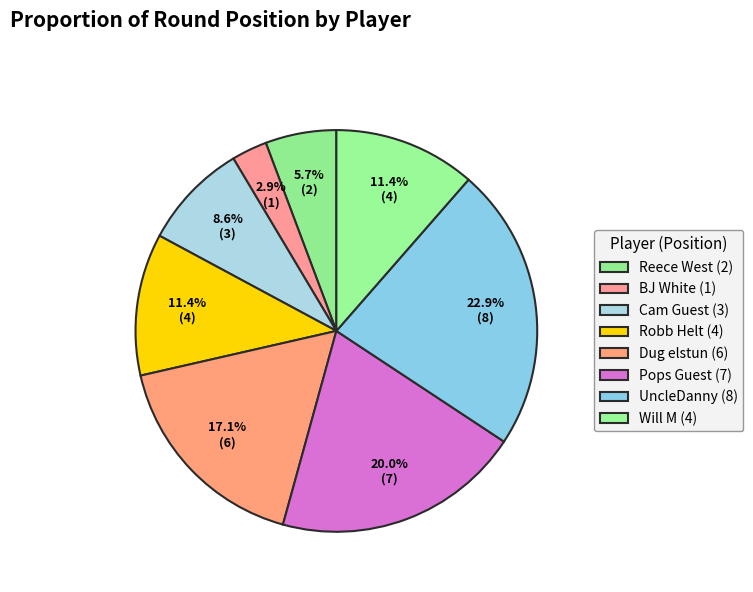

How many slices are in this pie chart?

8